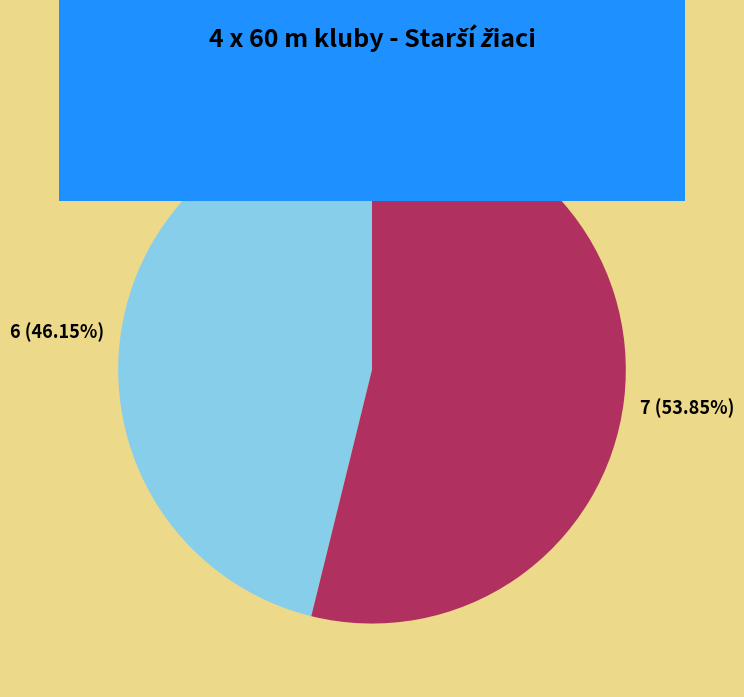

Is there any slice that represents more than half of the pie?

Yes